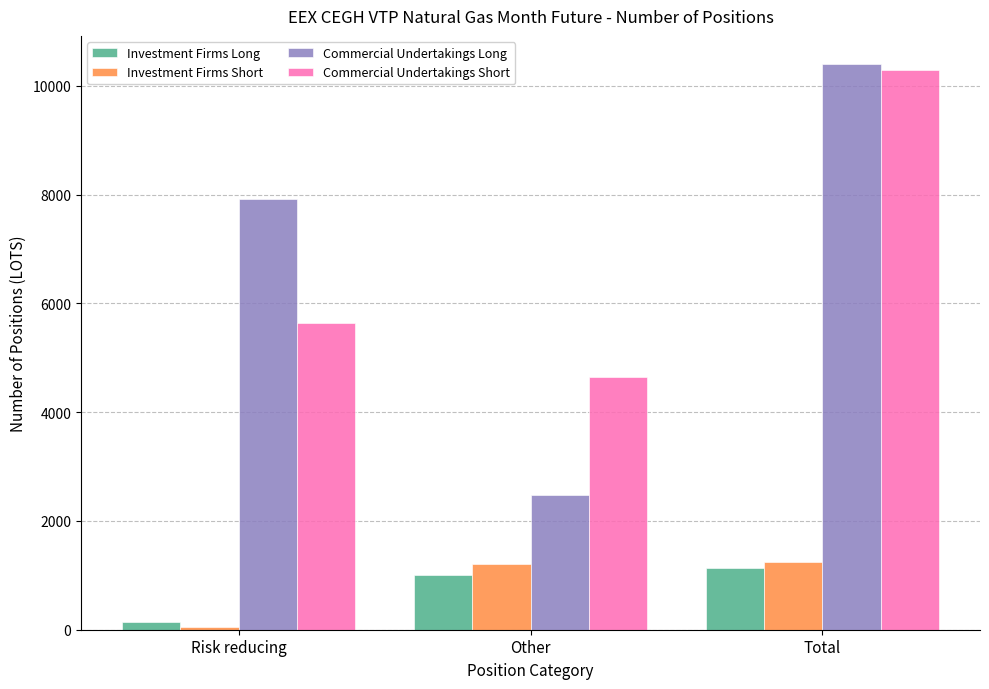

What is the difference between the maximum and minimum values in the Commercial Undertakings Long series?

7918